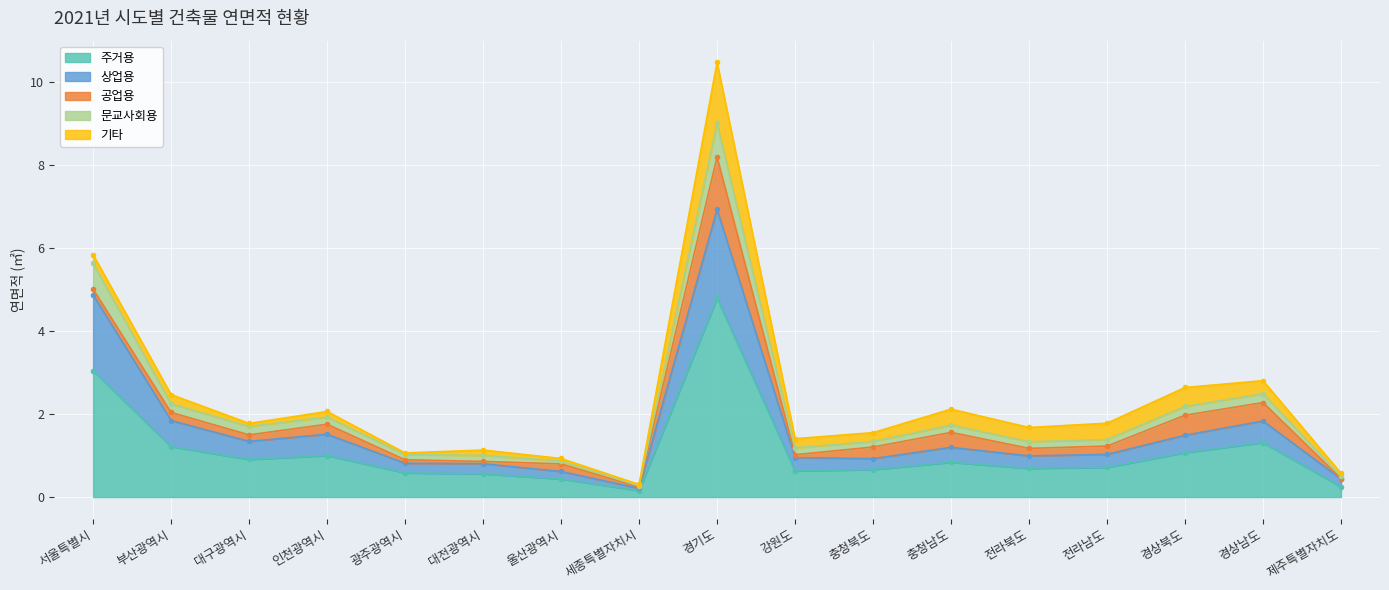

Which category has the highest value in the 주거용 series?

경기도